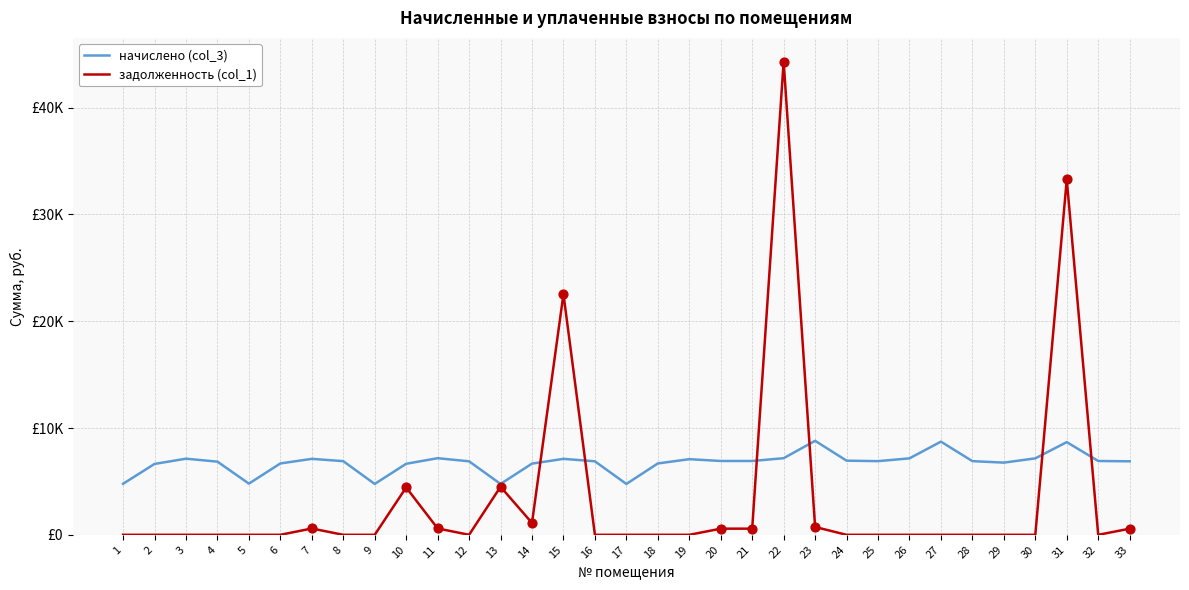

Is this an area chart (filled region under the line)?

No